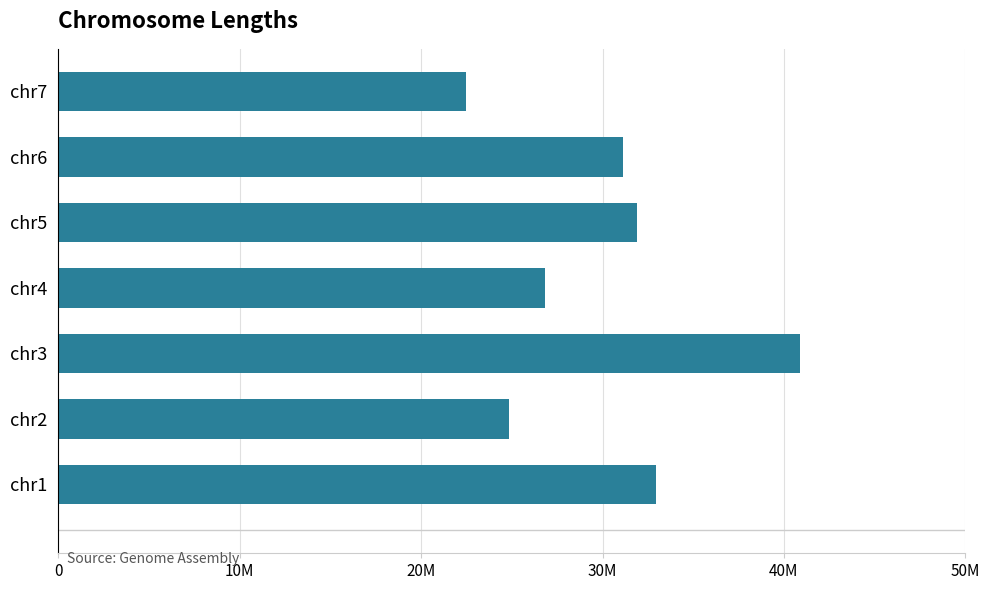

Are the bars horizontal?

Yes